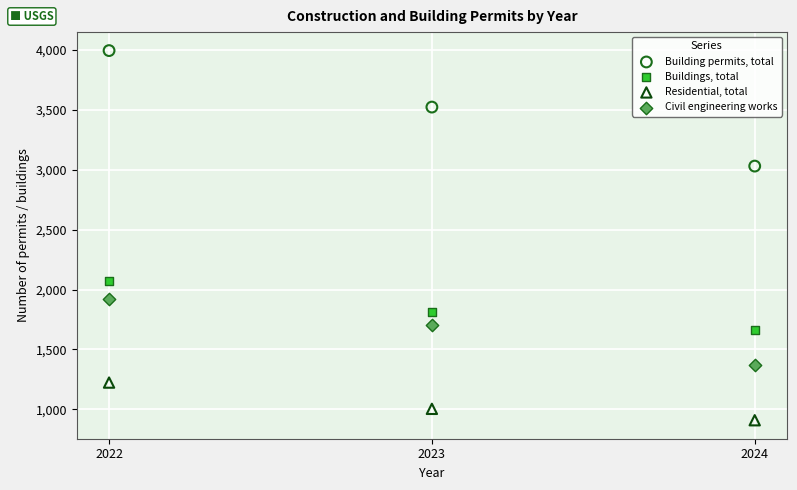

In the Residential, total series, what Y value is closest to 1067?

1005